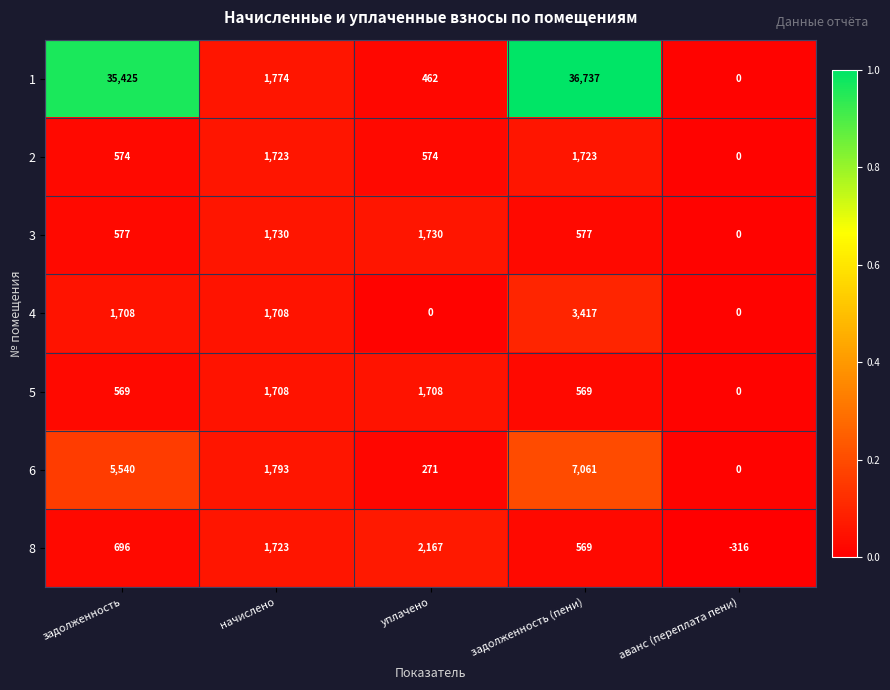

Rank the series by their maximum value, from highest to lowest.

1, 6, 4, 8, 3, 2, 5